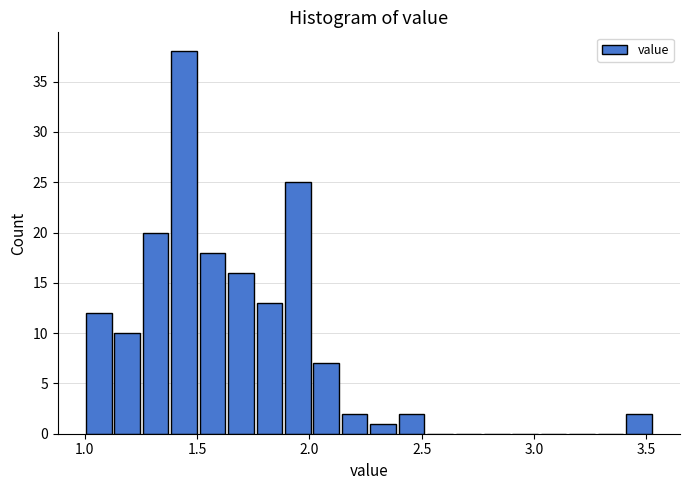

Read against the x-axis, roughly where is the centre of the tallest bar?

1.45